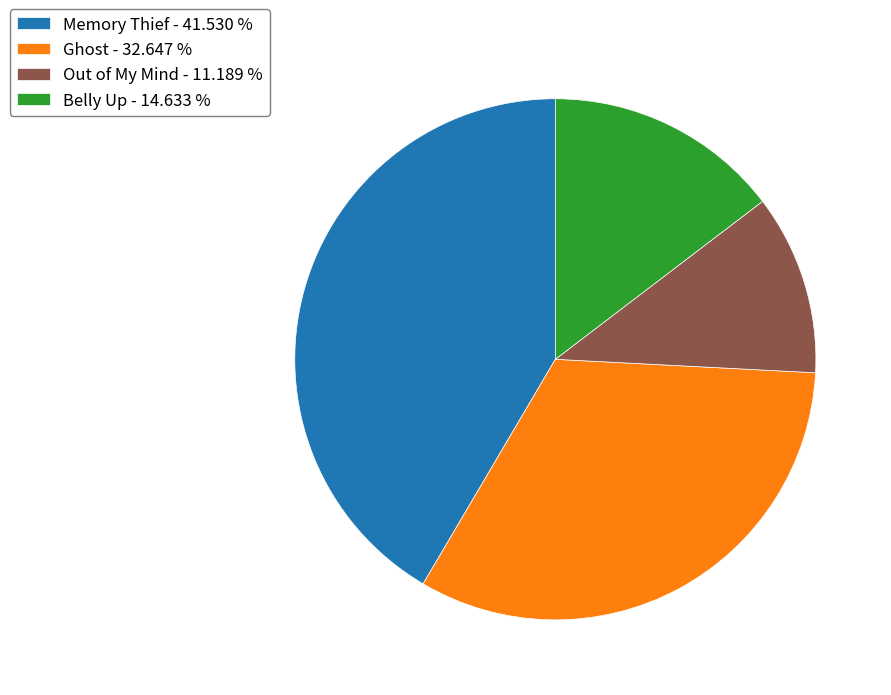

Rank the categories by value from lowest to highest.

Out of My Mind, Belly Up, Ghost, Memory Thief